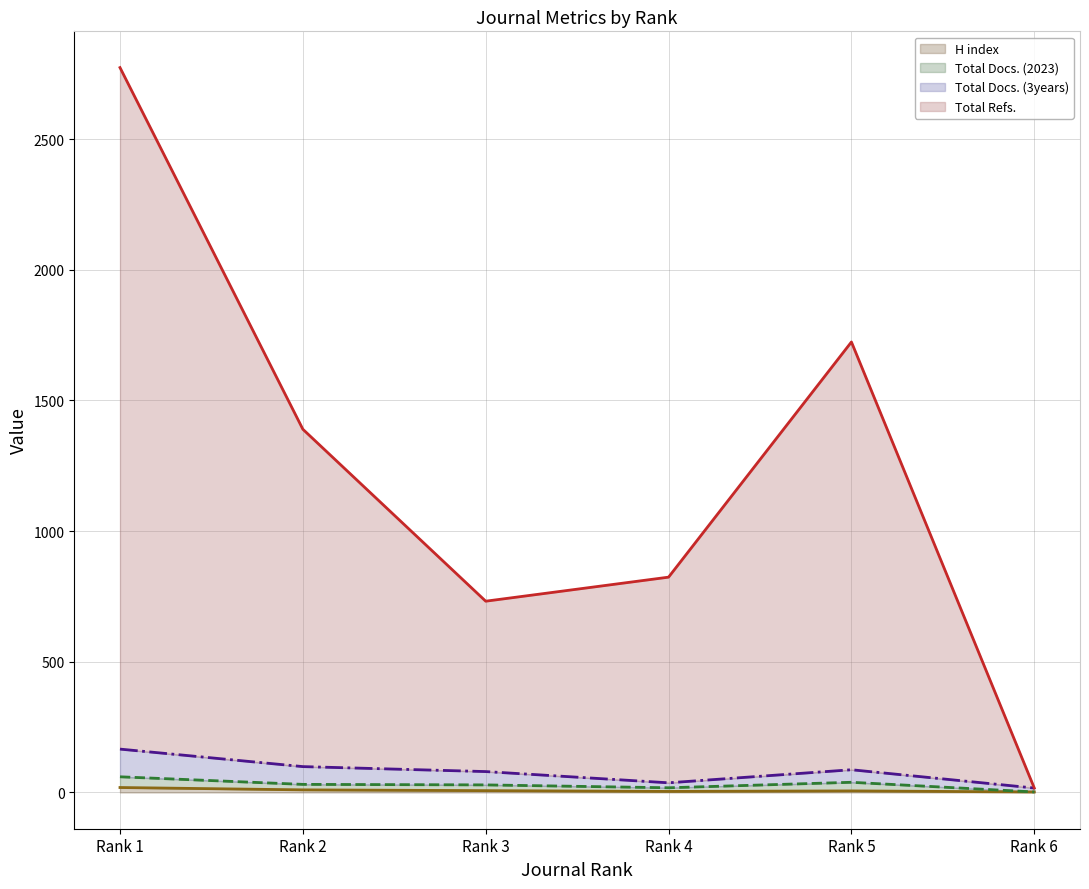

At which category is the sum across all series the highest?

Rank 1